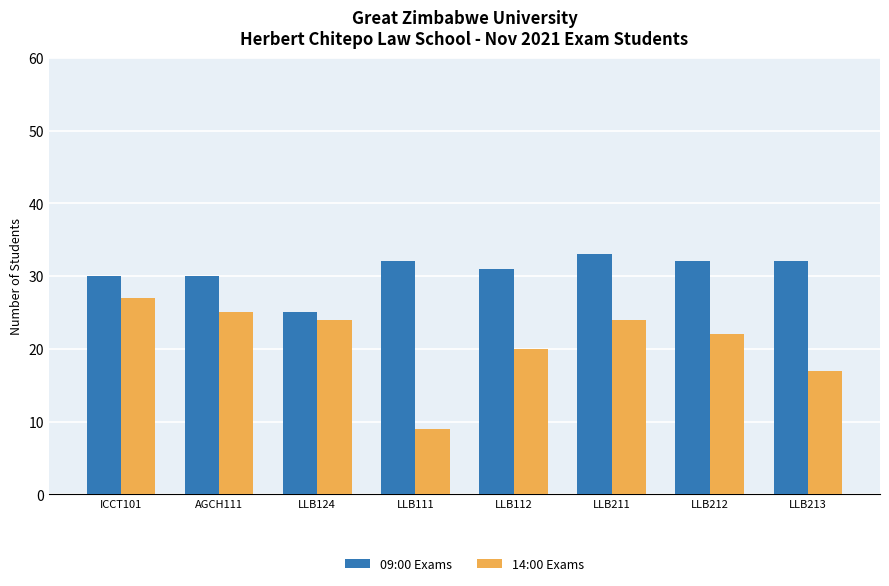

Reading left to right, list all the values displayed in this chart.

09:00 Exams: 30	30	25	32	31	33	32	32
14:00 Exams: 27	25	24	9	20	24	22	17